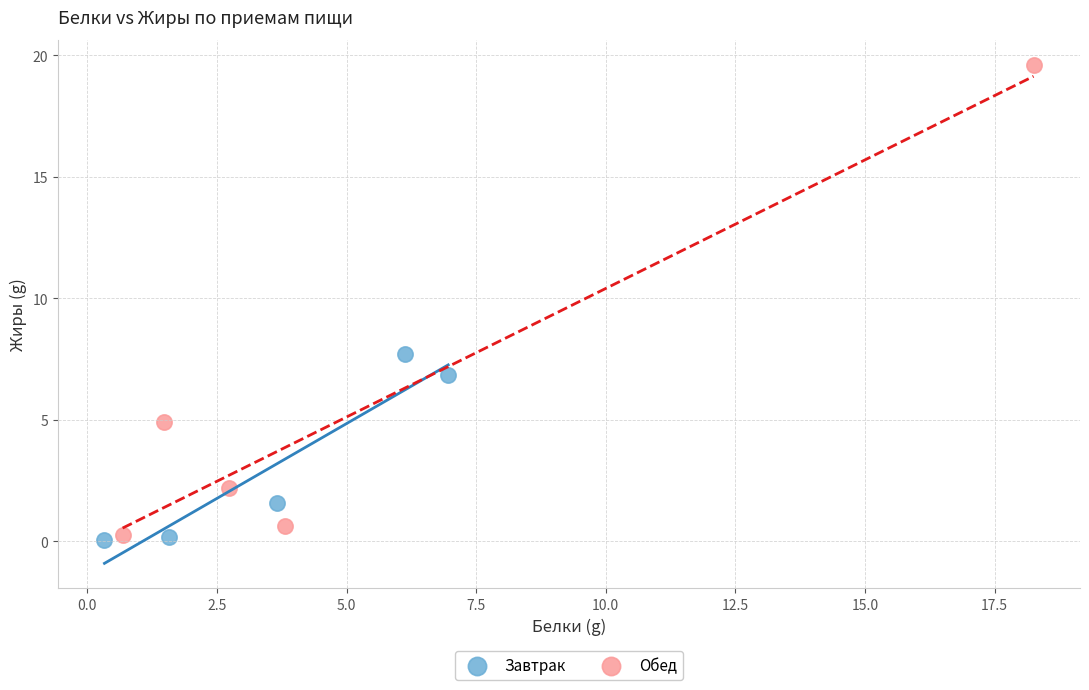

Which series reaches the minimum Y coordinate?

Завтрак